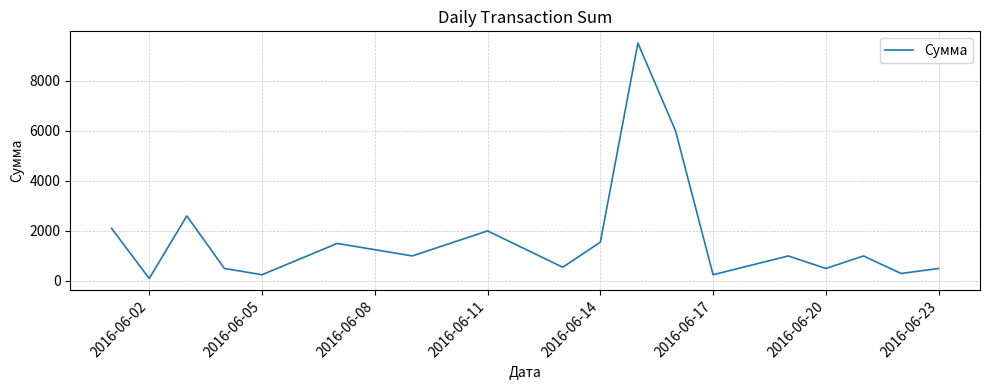

What is the difference between the maximum and minimum values?

9400